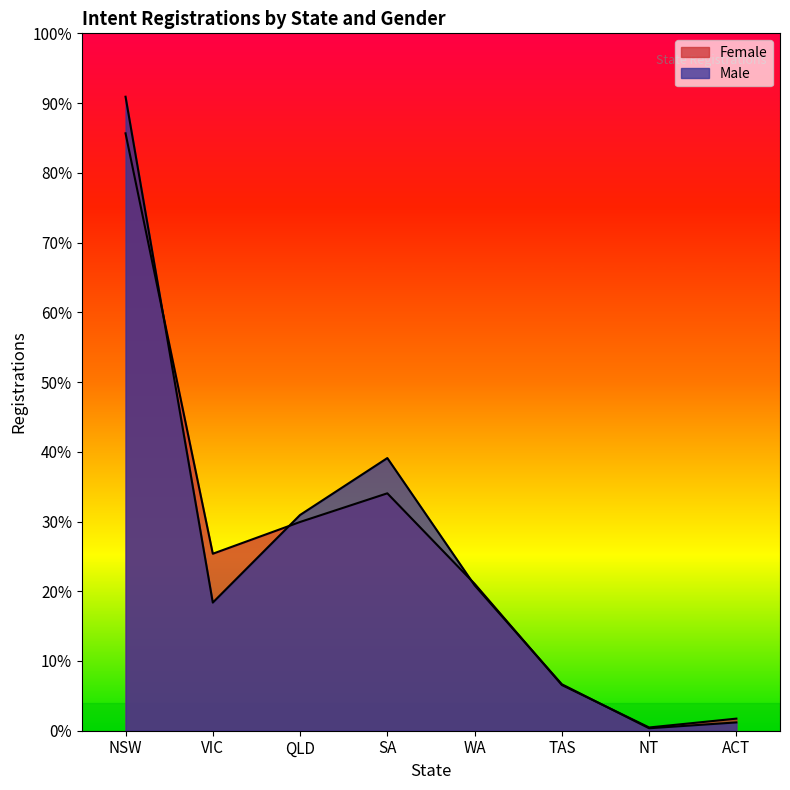

Does the chart display data point markers on the line(s)?

No